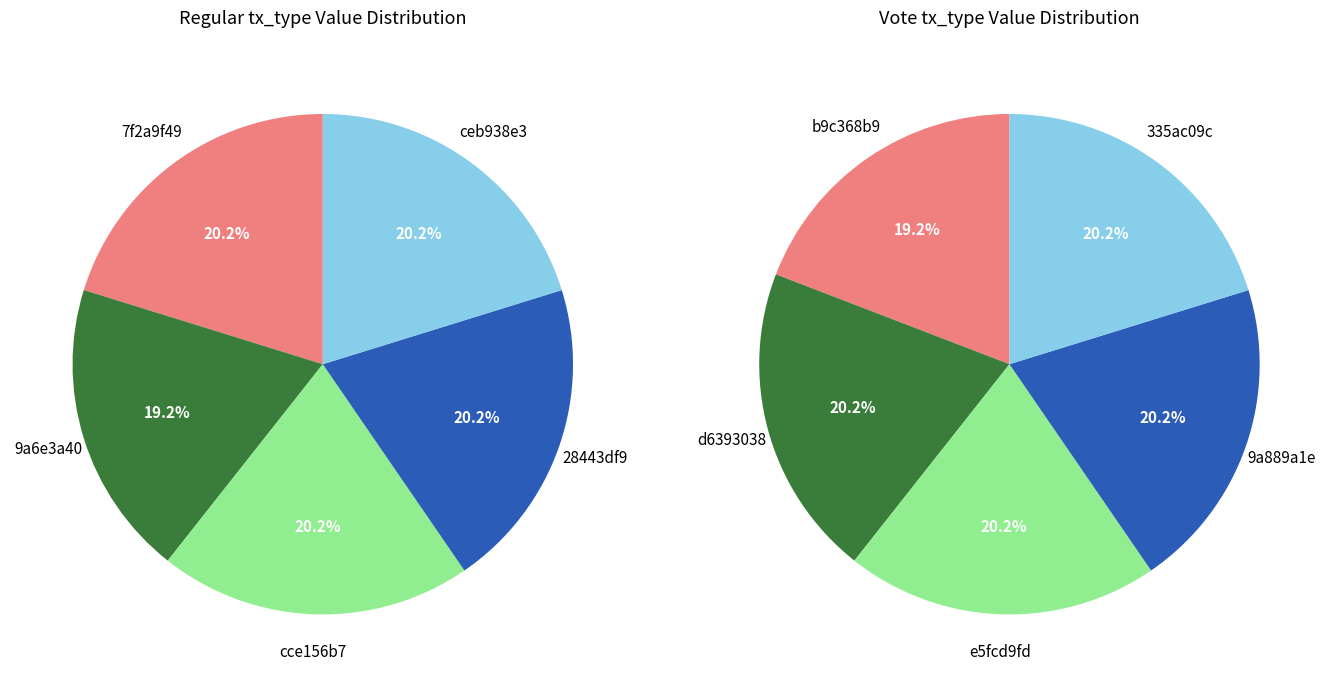

True or false: 4 accounts for 26% of the total.

False